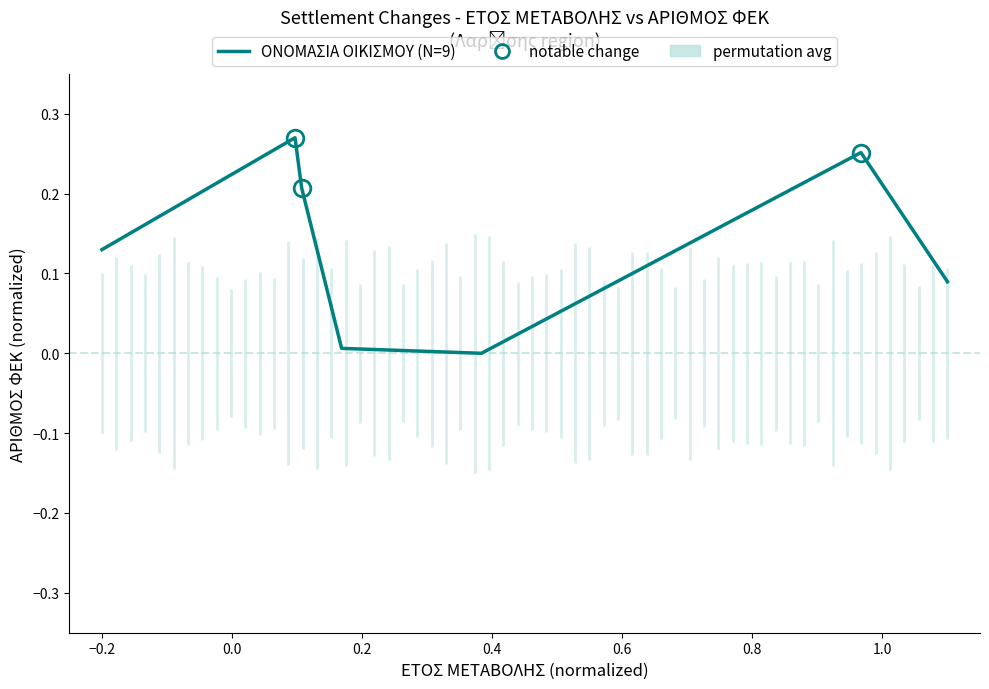

True or false: the data has more than 2 interior local peaks.

False